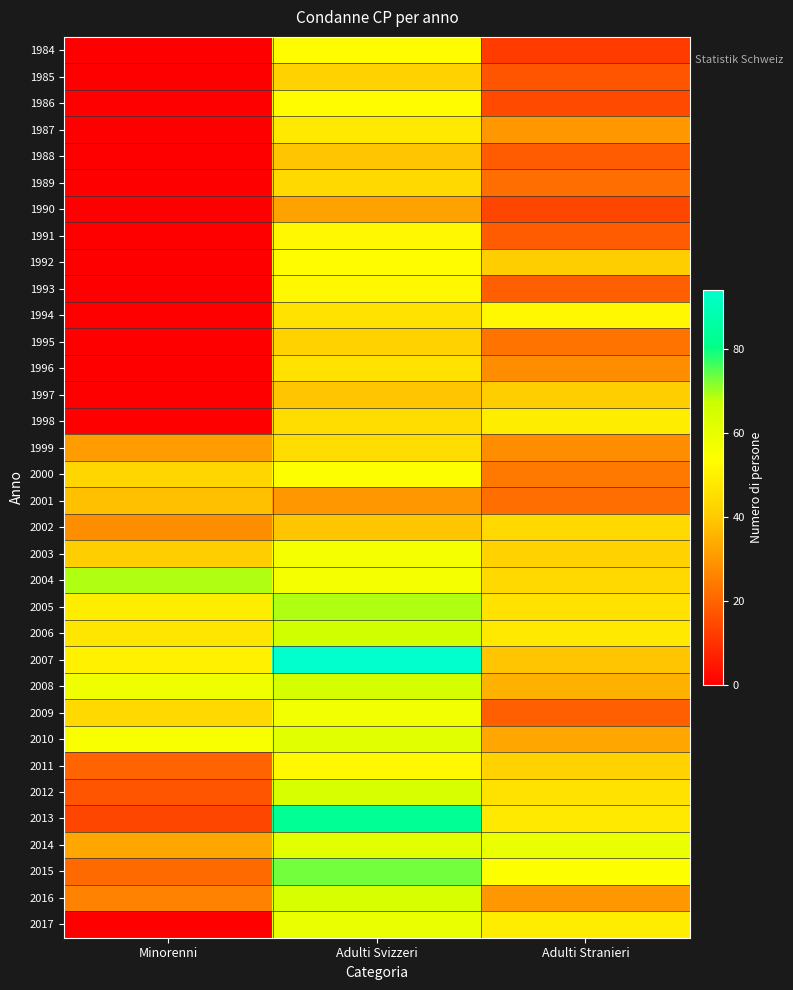

At which category does the chart reach its minimum across all series?

Minorenni